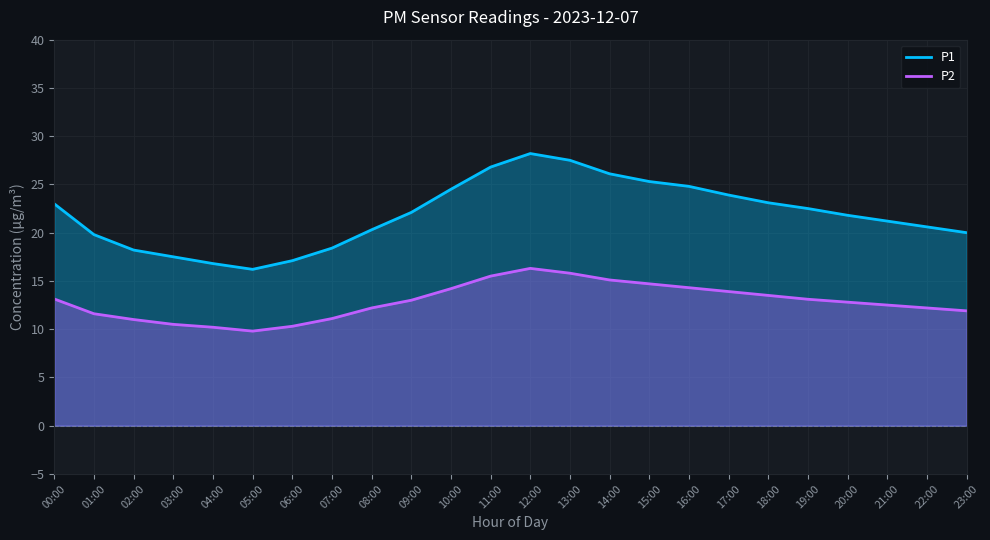

How many lines are shown in the chart?

2